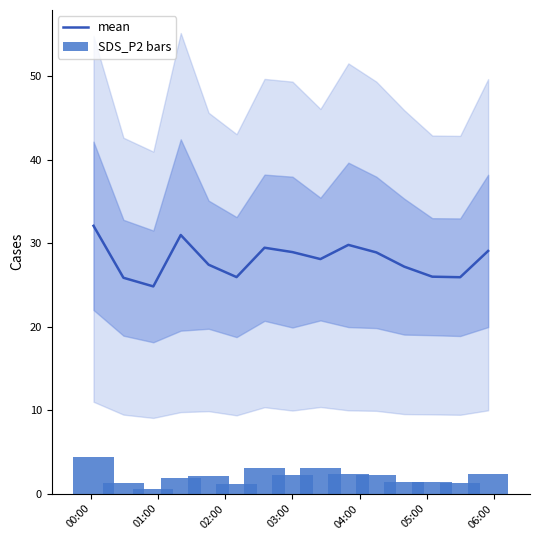

What is the highest value of the mean series?

32.1